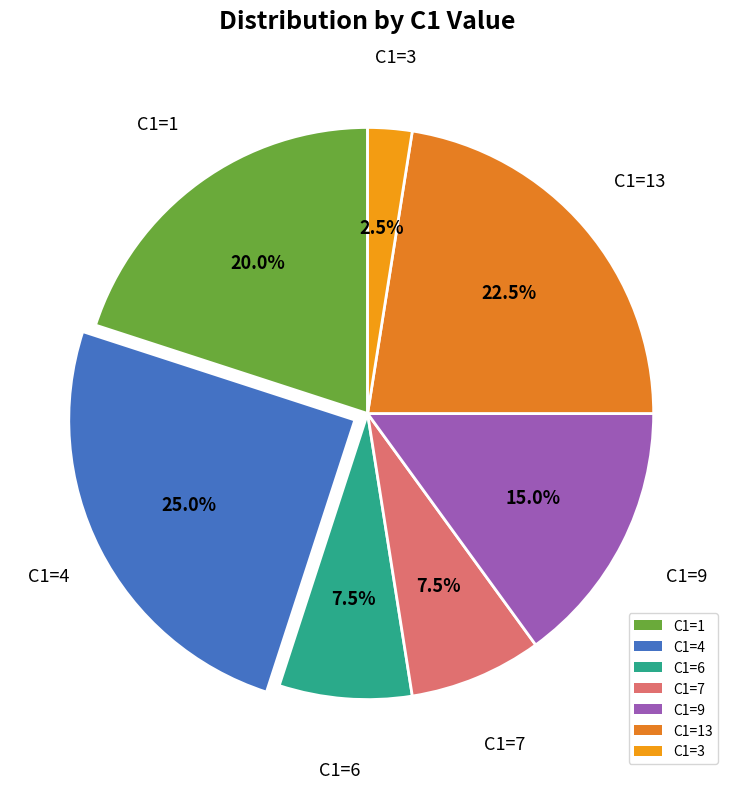

Is there any slice that represents more than half of the pie?

No